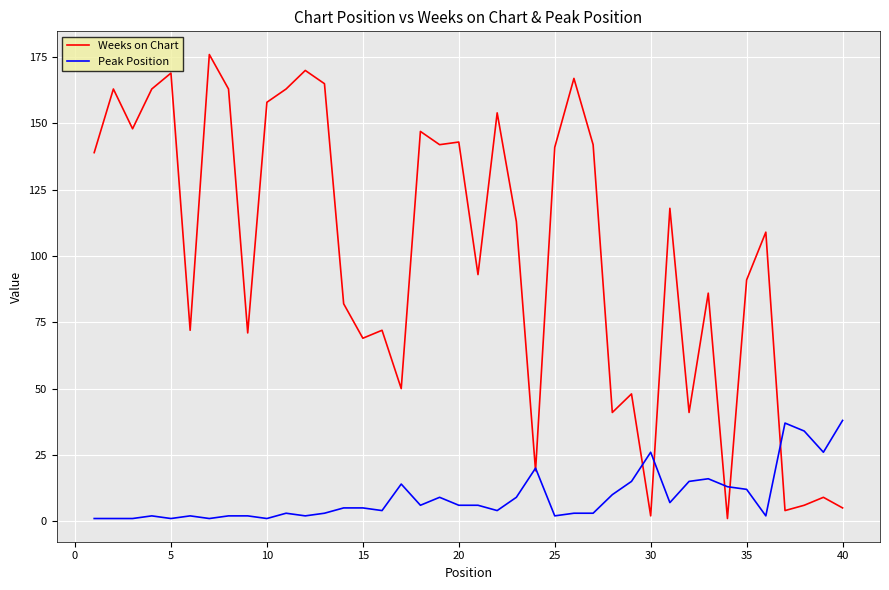

Which series has the largest total across all categories?

Weeks on Chart